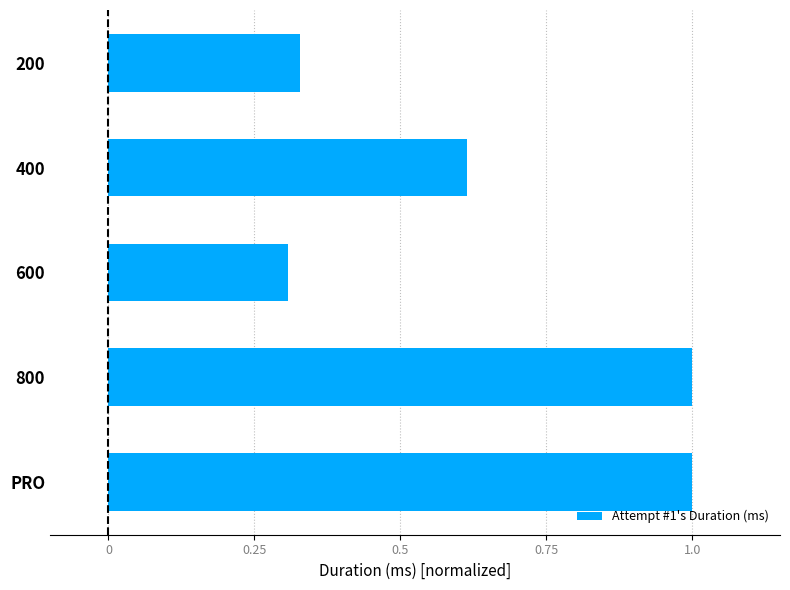

Are the bars horizontal?

Yes